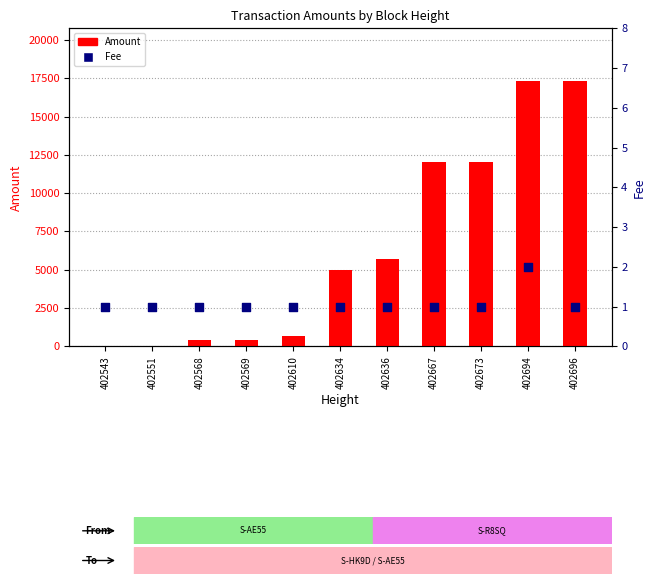

Is the value of Fee at 402673 greater than the value of Amount at 402634?

No